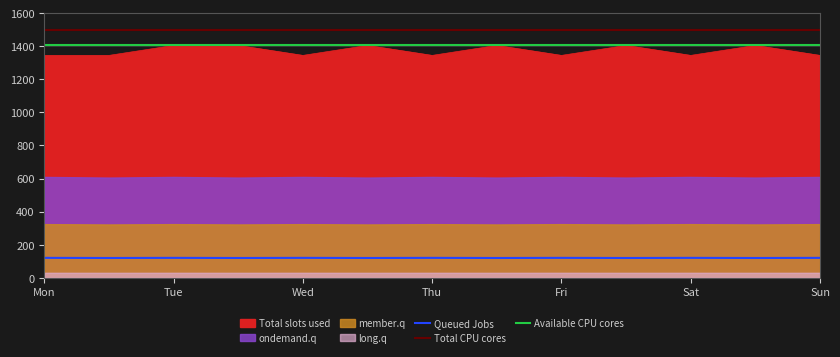

True or false: Total slots used has a value of 1344.5 at Thu.

True